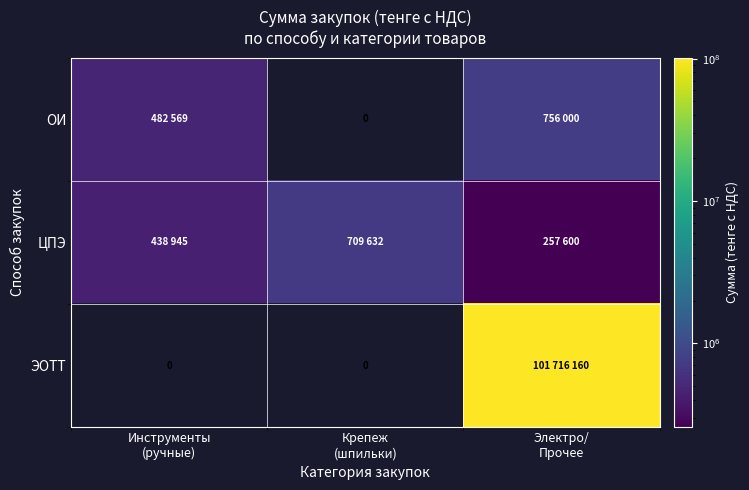

What is the difference between the ЦПЭ values at Электро/ Прочее and Инструменты (ручные)?

181345